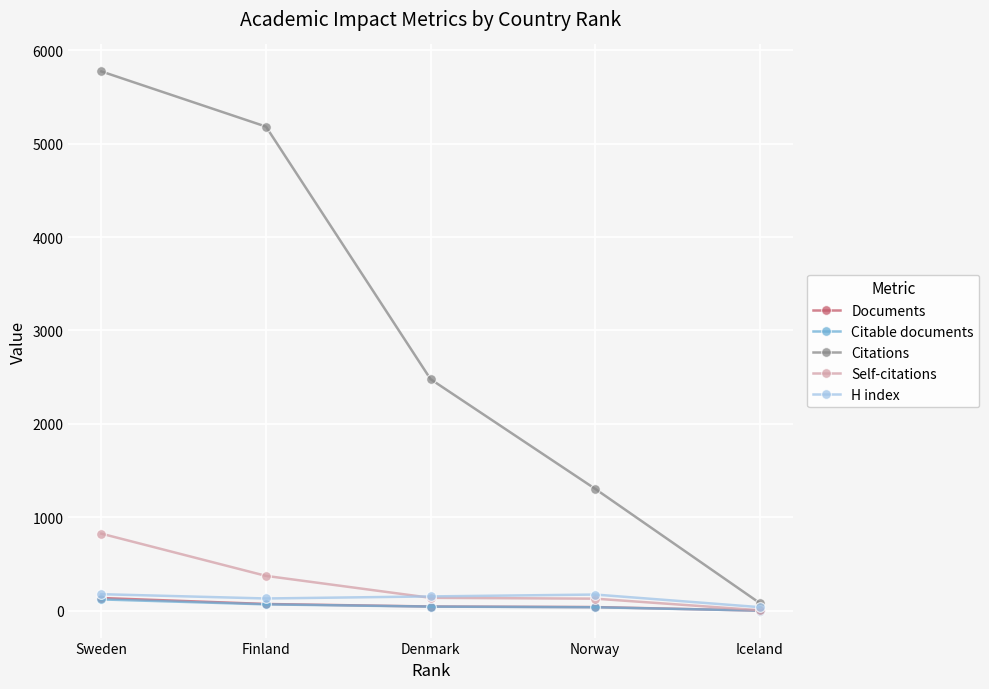

What is the value of the H index point at the 2nd from the left?

131